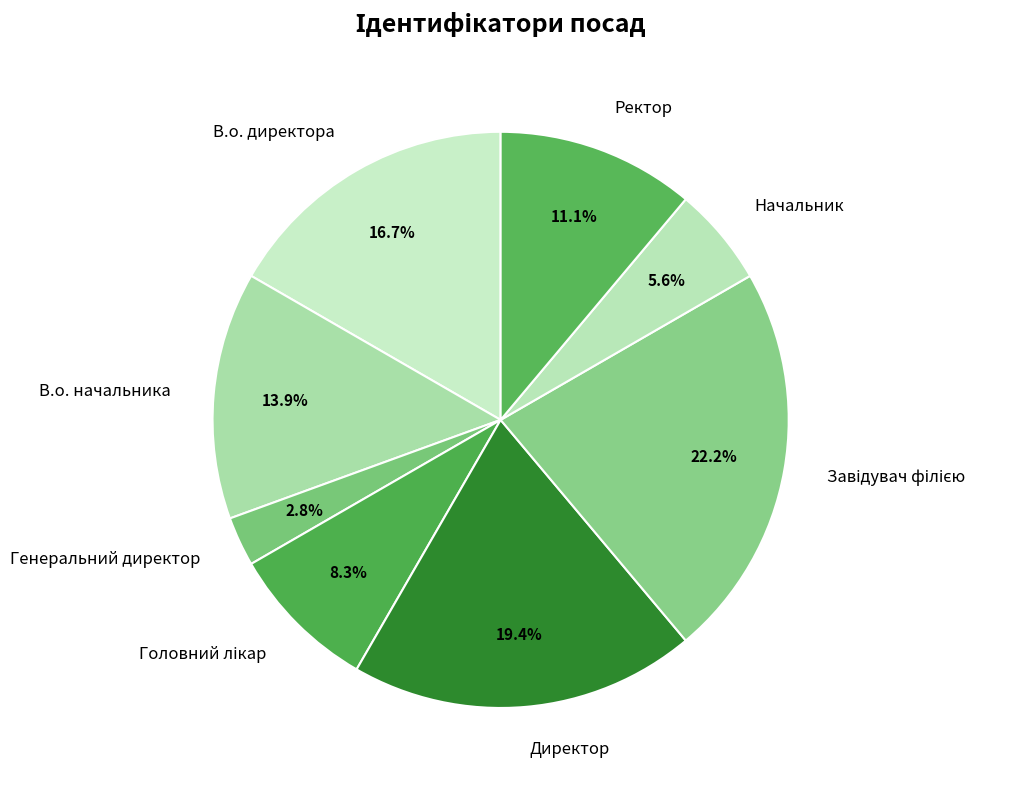

Is there a majority slice in this chart?

No